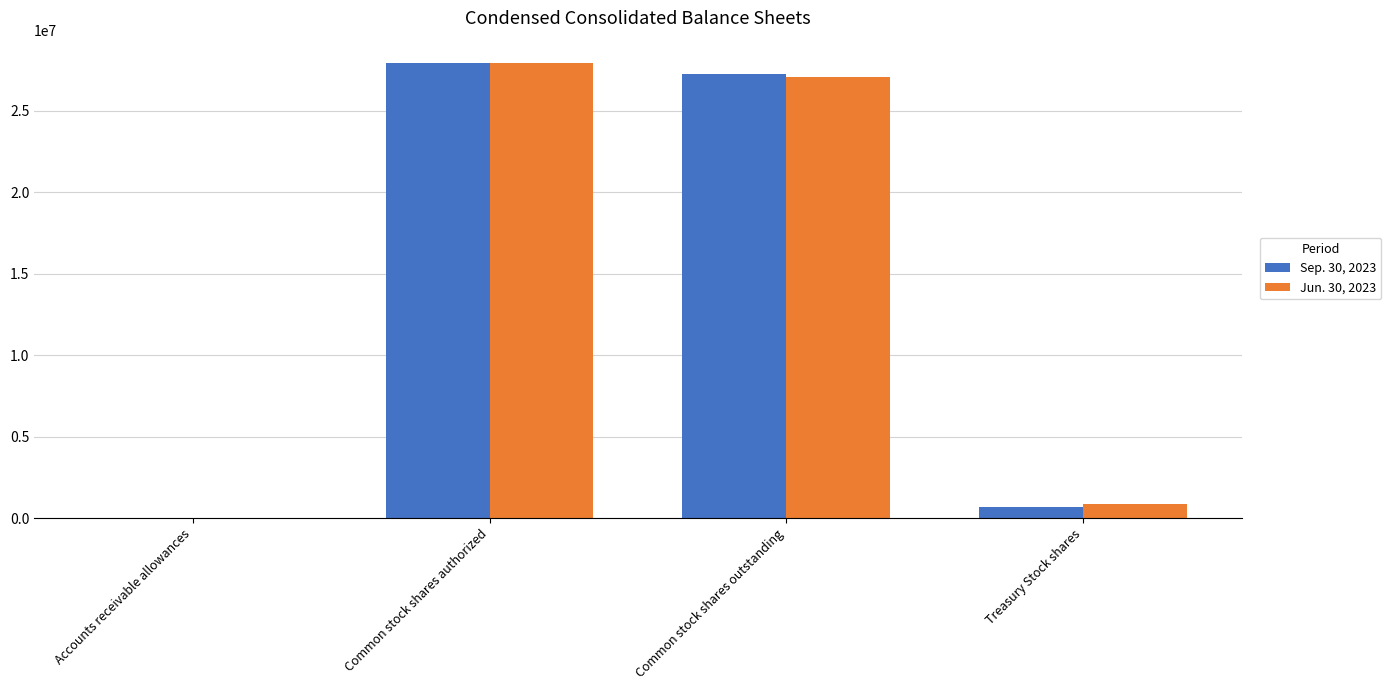

What is the total value across all series at Common stock shares outstanding?

54257156